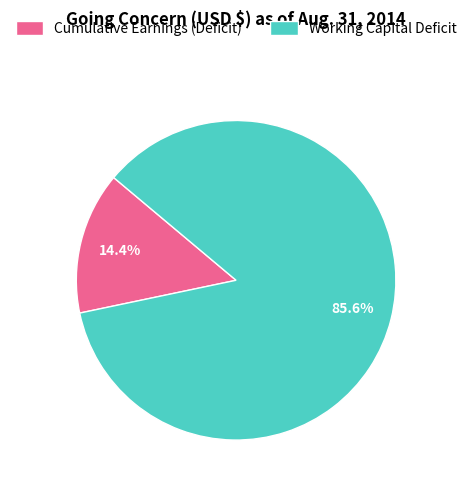

Is the sum of Working Capital Deficit and Cumulative Earnings (Deficit) greater than half?

Yes